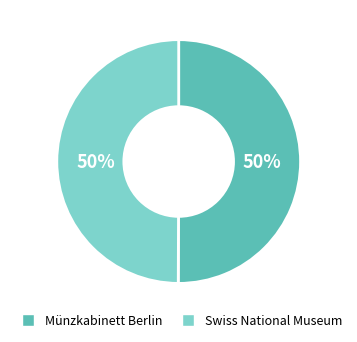

To the nearest percent, what is the combined percentage of Swiss National Museum and Münzkabinett Berlin?

100%